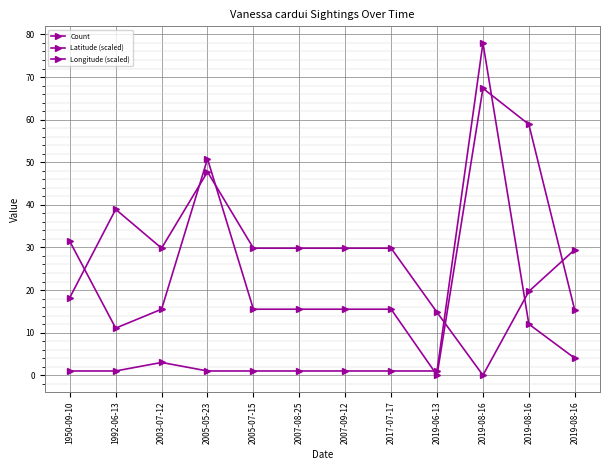

Where do Longitude (scaled) and Latitude (scaled) first cross each other?

1950-09-10 and 1992-06-13